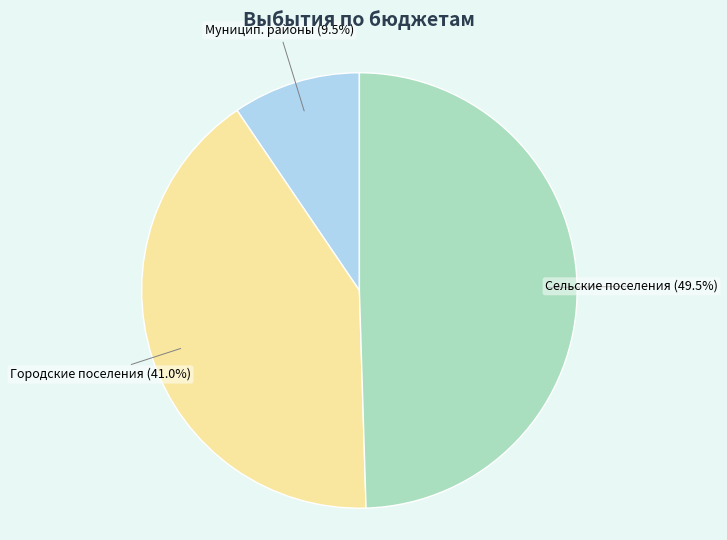

Is there a majority slice in this chart?

No